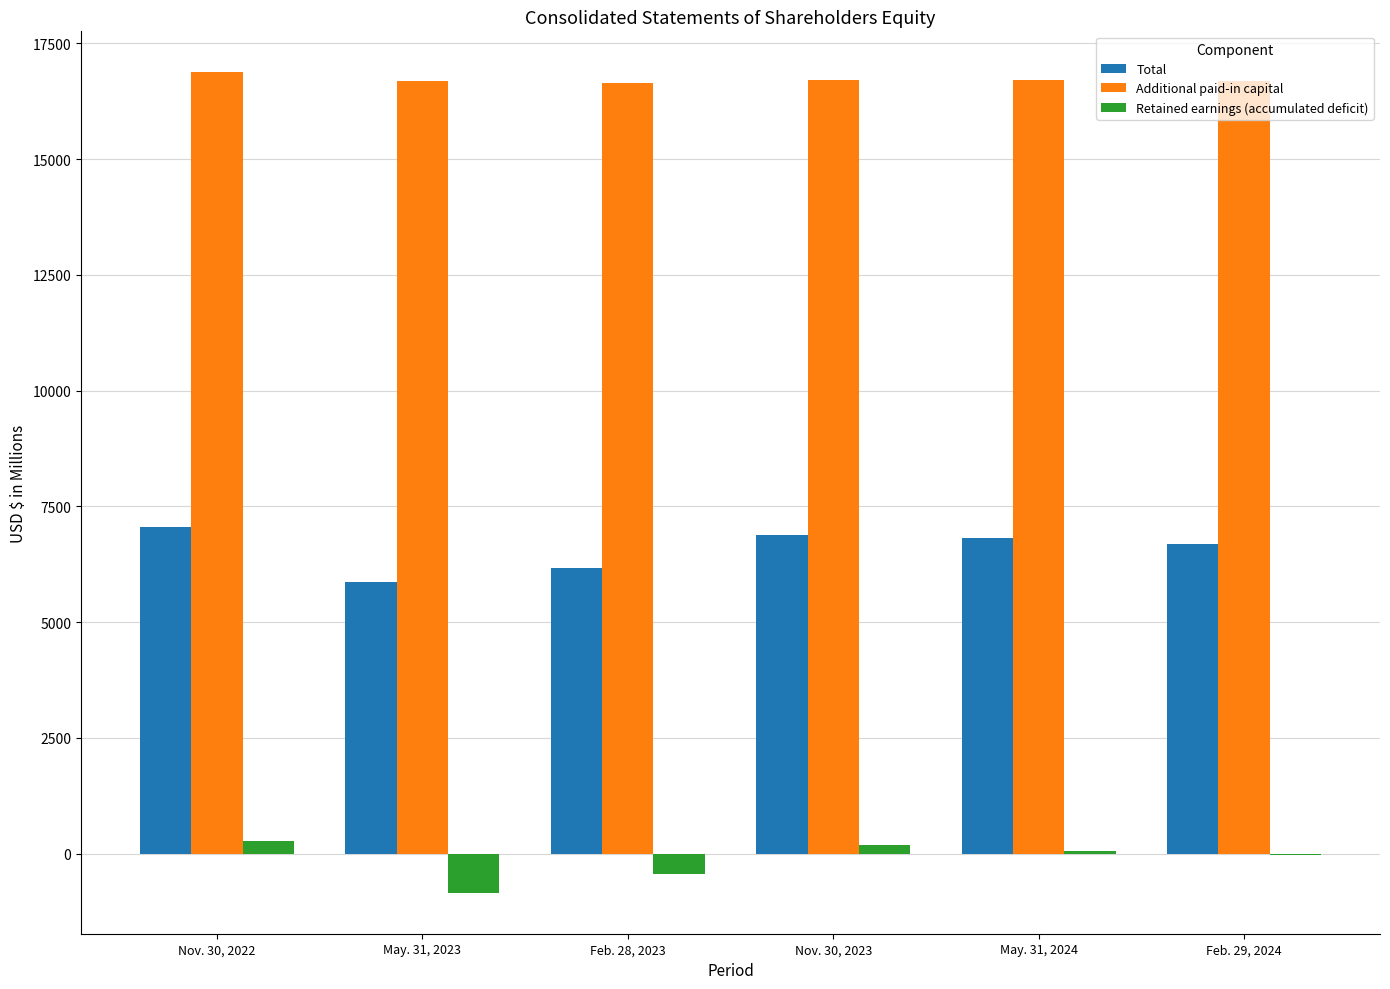

Which series has the largest range (max minus min)?

Total